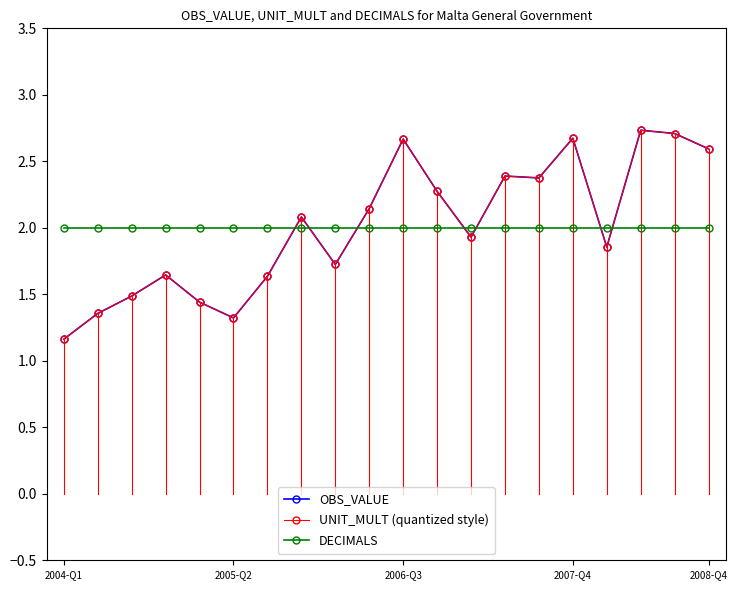

Is this an area chart (filled region under the line)?

No